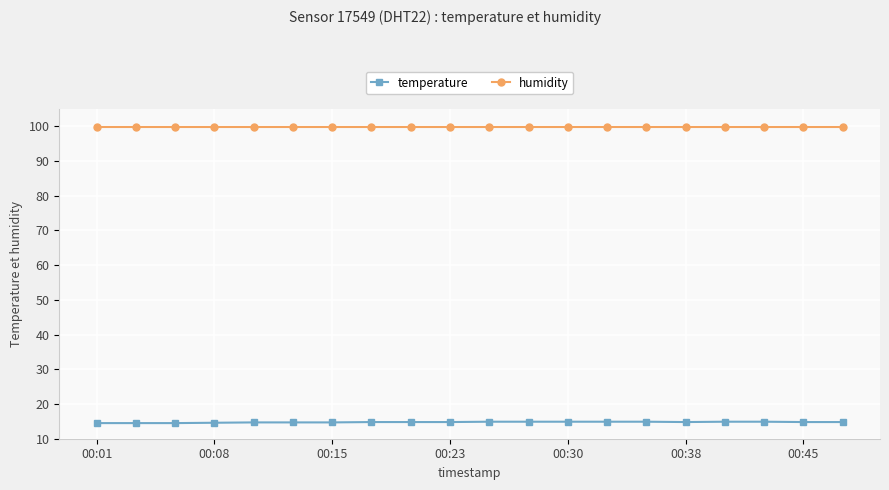

True or false: humidity and temperature intersect in this chart.

False